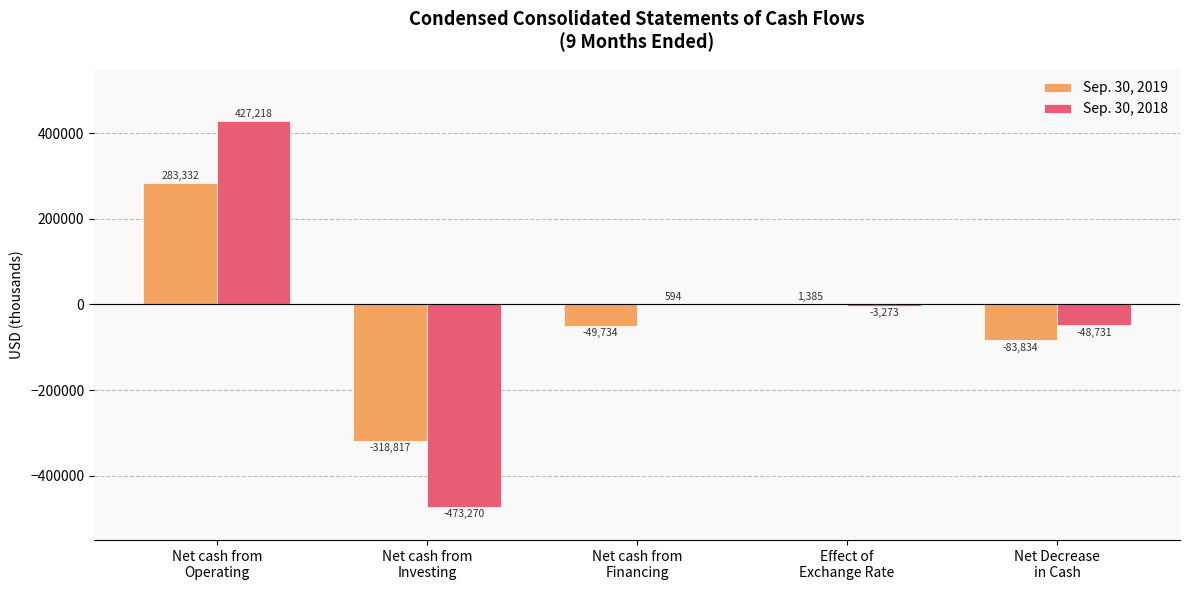

How many series are shown in this chart?

2